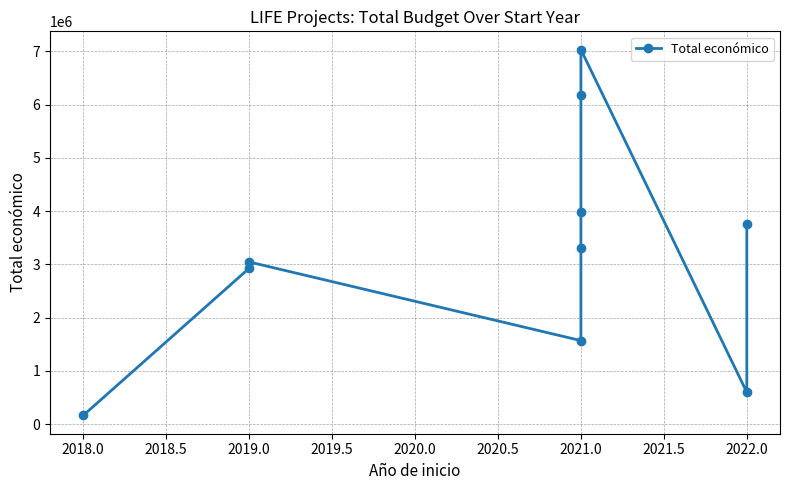

What is the smallest value displayed?

165000